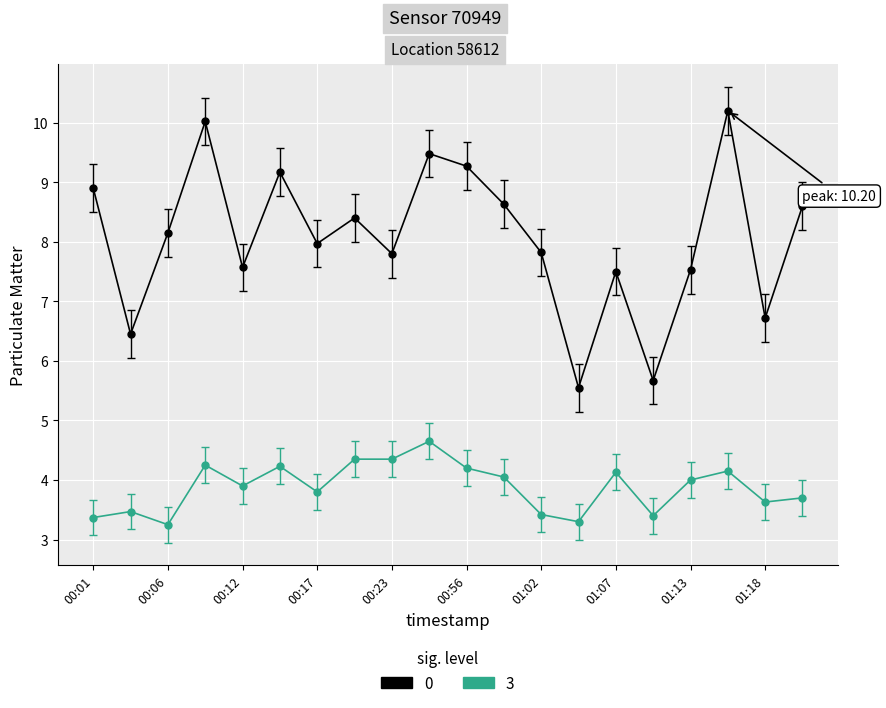

What is the maximum value shown in the chart?

10.2